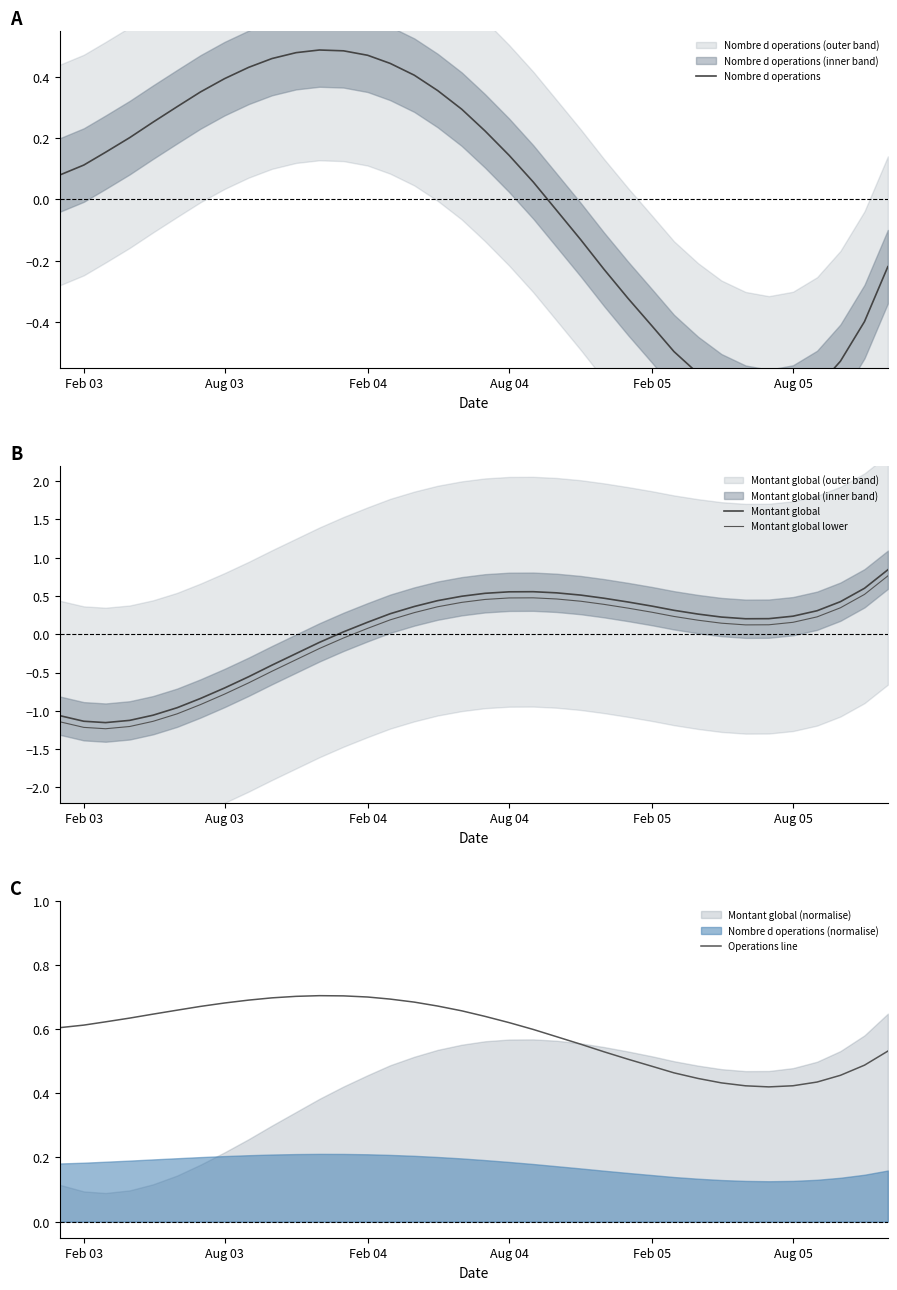

How many lines are shown in the chart?

4